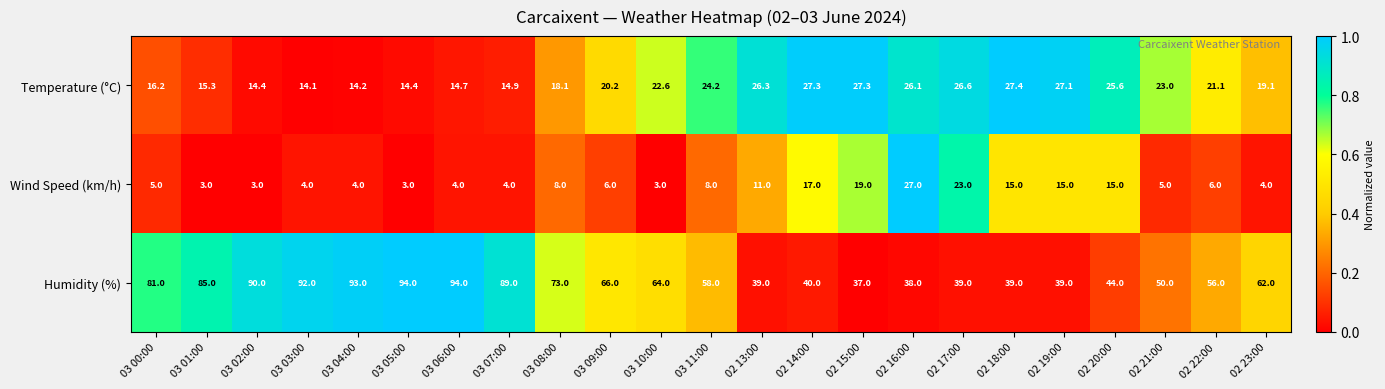

Which series changed the most between 03 05:00 and 02 17:00?

Humidity (%)